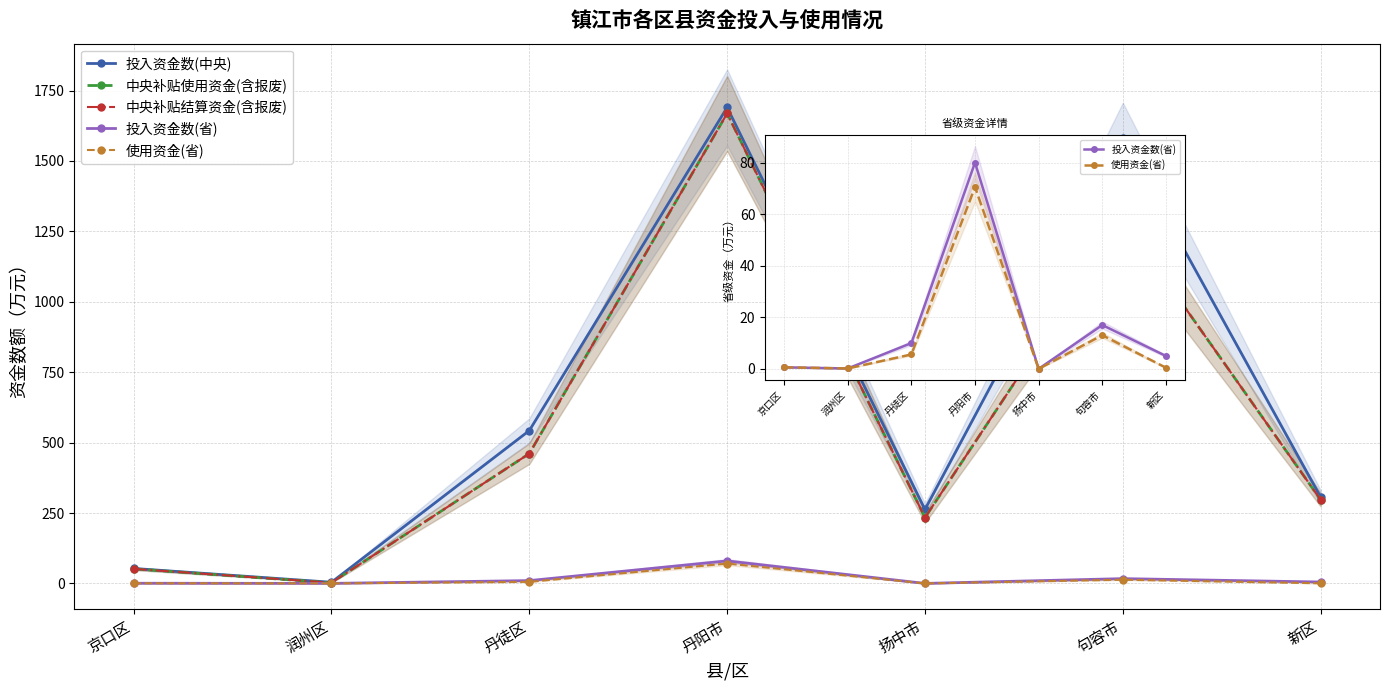

Reading left to right, transcribe all the data shown in this chart.

投入资金数(中央): 京口区=53.1	润州区=4.1	丹徒区=542.6	丹阳市=1690.1	扬中市=262.6	句容市=1580.6	新区=306.4
中央补贴使用资金(含报废): 京口区=51.7	润州区=2.5	丹徒区=461.0	丹阳市=1668.9	扬中市=233.6	句容市=1292.3	新区=297.1
中央补贴结算资金(含报废): 京口区=51.7	润州区=2.5	丹徒区=461.0	丹阳市=1668.9	扬中市=233.6	句容市=1292.3	新区=297.1
投入资金数(省): 京口区=0.6	润州区=0.1	丹徒区=10.0	丹阳市=80.0	扬中市=0.0	句容市=17.0	新区=5.0
使用资金(省): 京口区=0.6	润州区=0.1	丹徒区=5.6	丹阳市=70.5	扬中市=0.0	句容市=13.1	新区=0.5